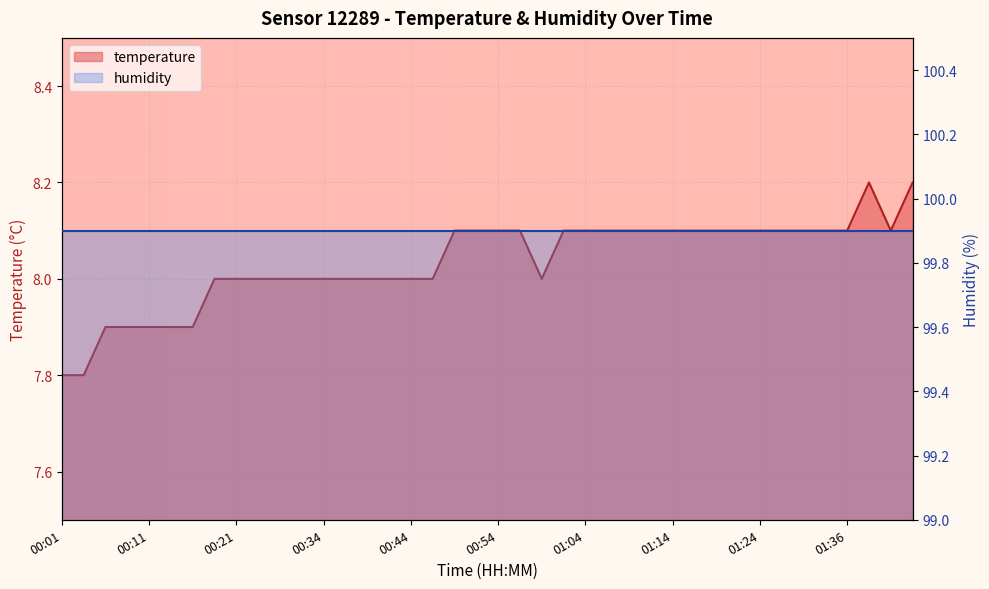

What is the value of the 12th point from the left?

8.0